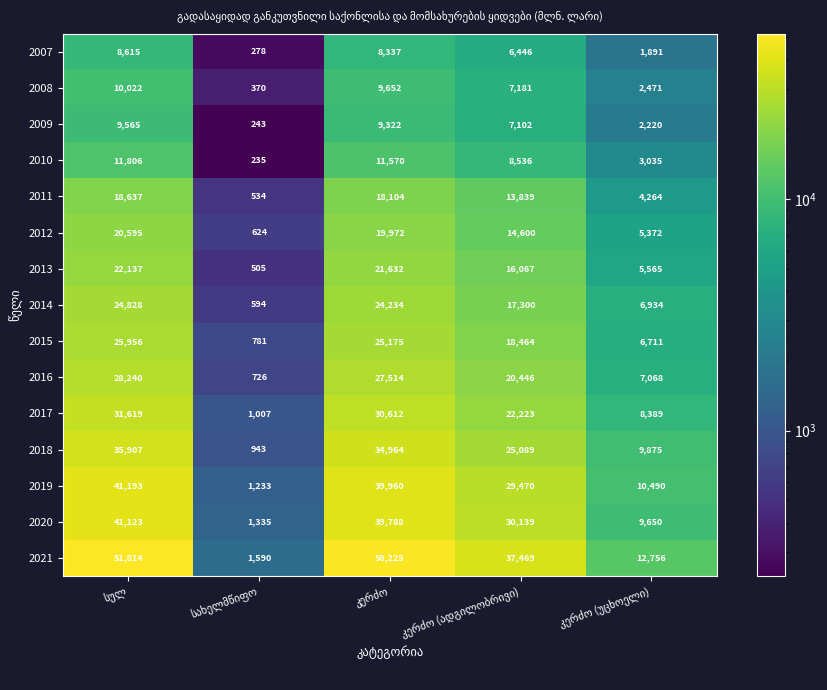

Rank the series by their maximum value, from highest to lowest.

2021, 2019, 2020, 2018, 2017, 2016, 2015, 2014, 2013, 2012, 2011, 2010, 2008, 2009, 2007